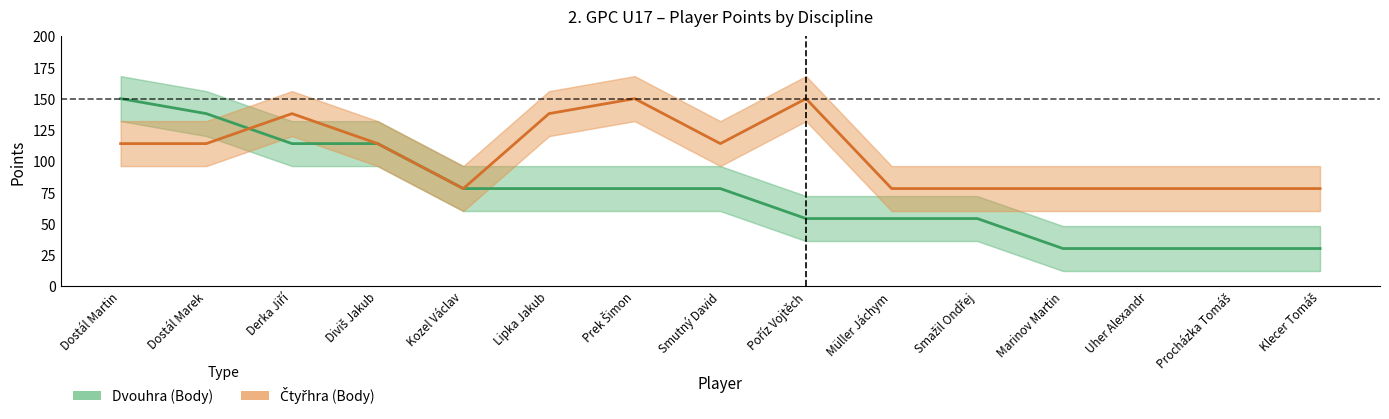

List the series in order of their peak value, lowest first.

Dvouhra (Body), Čtyřhra (Body)